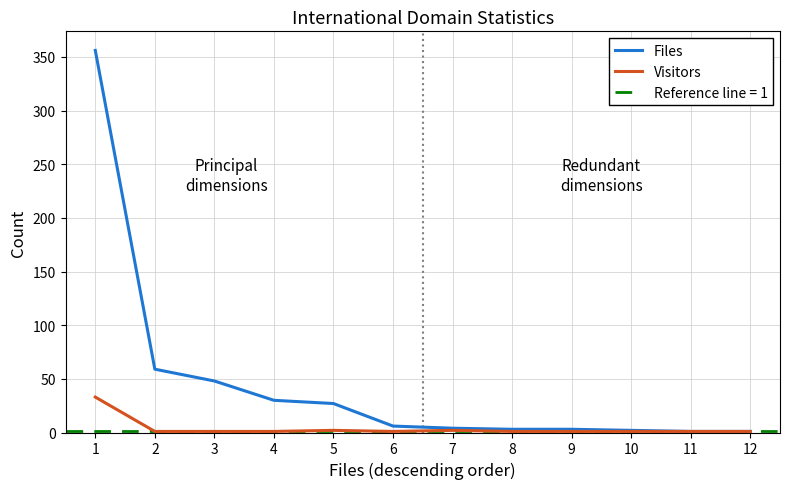

Rank the series by their average value, from highest to lowest.

Files, Visitors